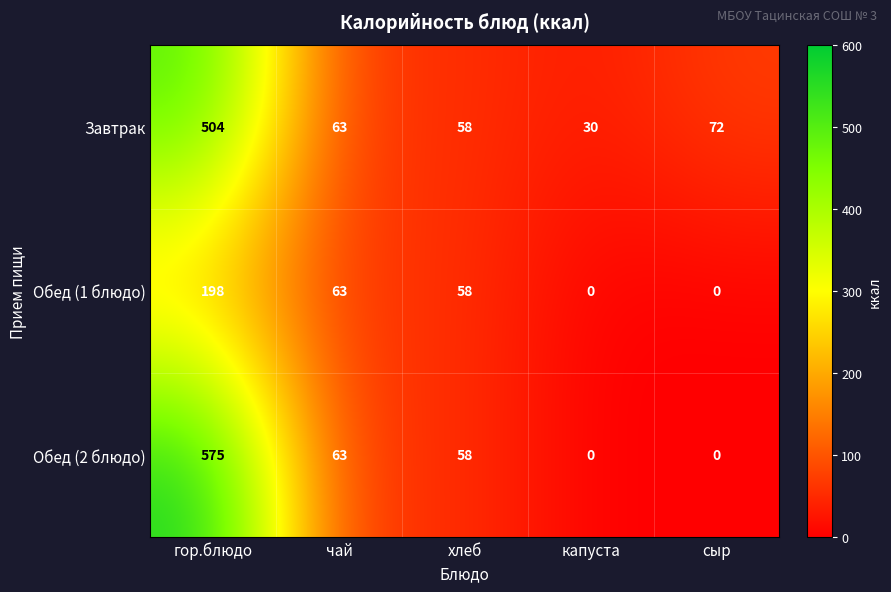

The value of Обед (2 блюдо) at хлеб is 25. True or false?

False